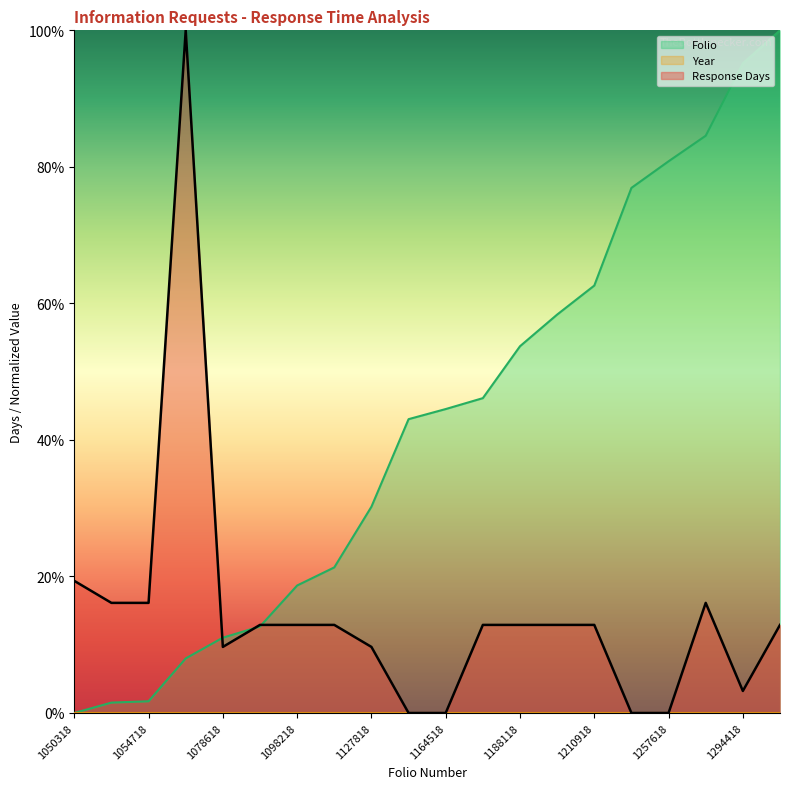

The Folio series shows 134.1 at 1257618. True or false?

False